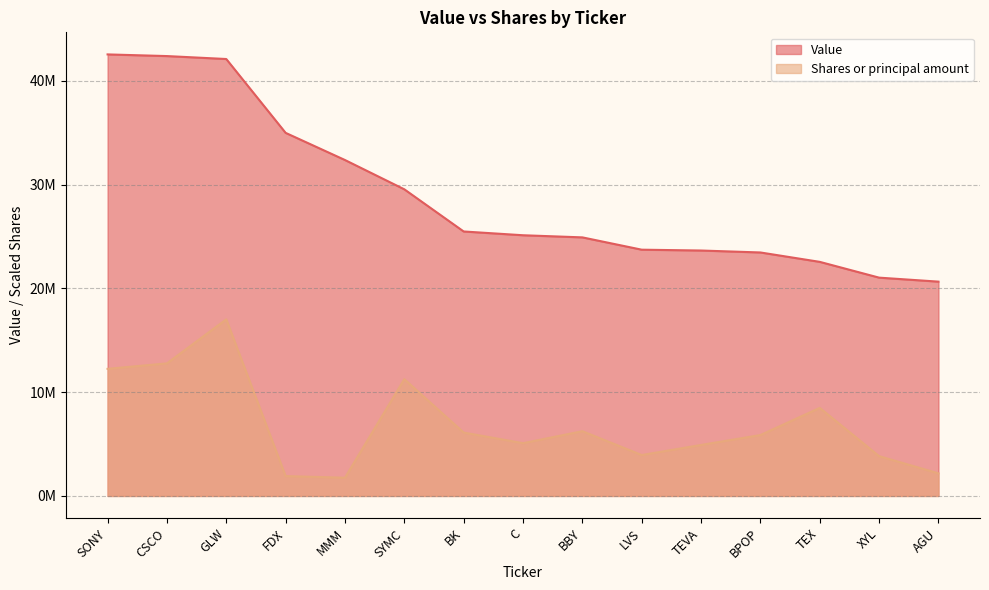

At TEVA, list the series in order from smallest to largest.

Shares or principal amount, Value